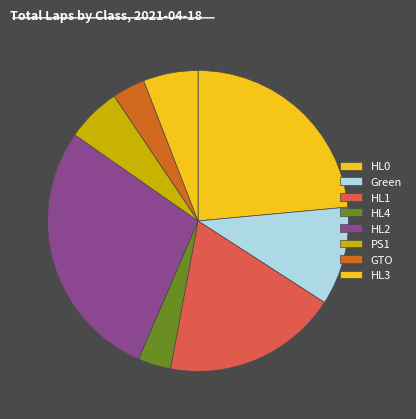

Does any single category account for the majority?

No